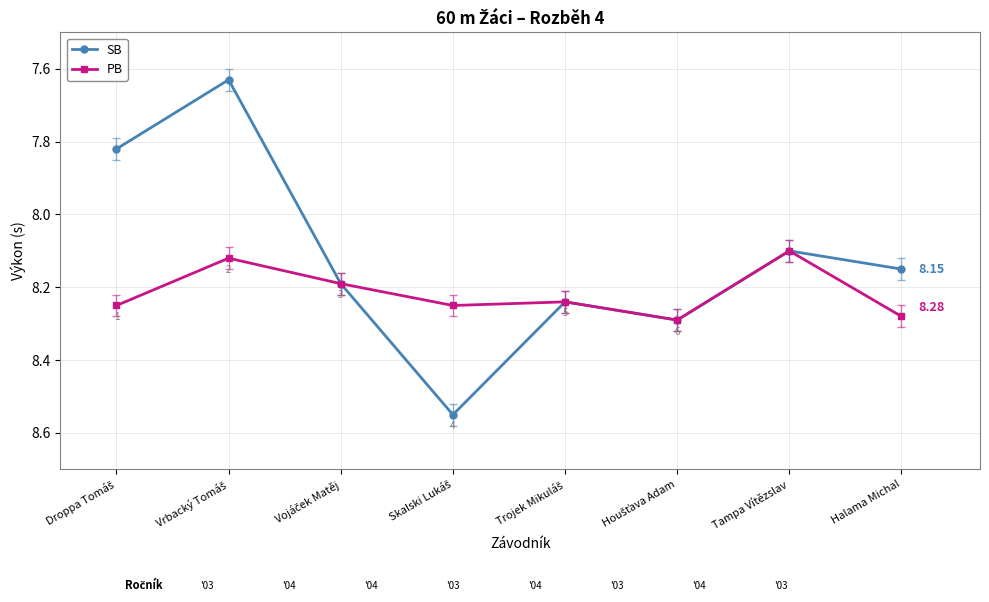

What is the average value of the SB series?

8.1